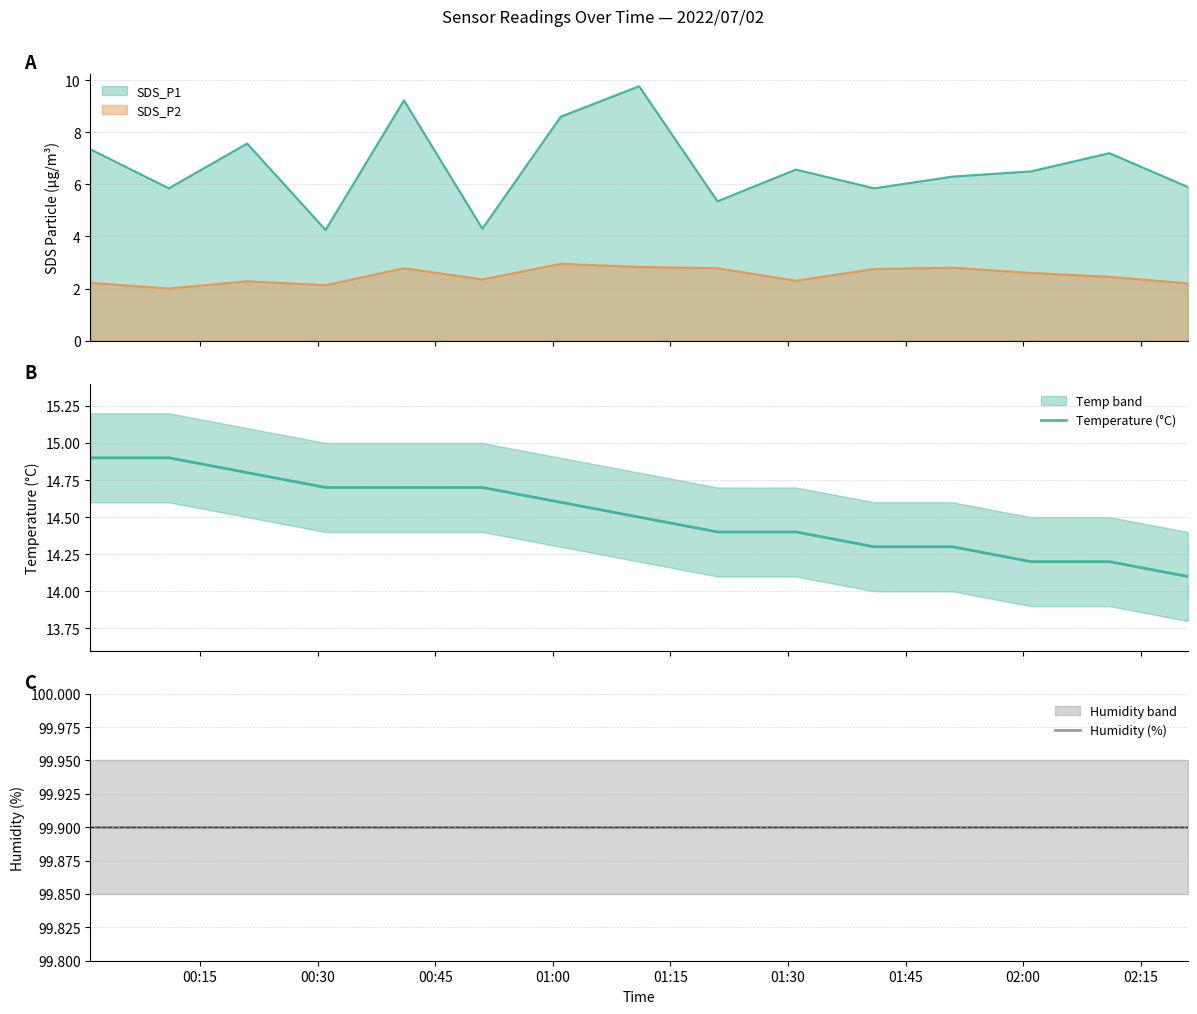

True or false: SDS_P1 and SDS_P2 intersect in this chart.

False